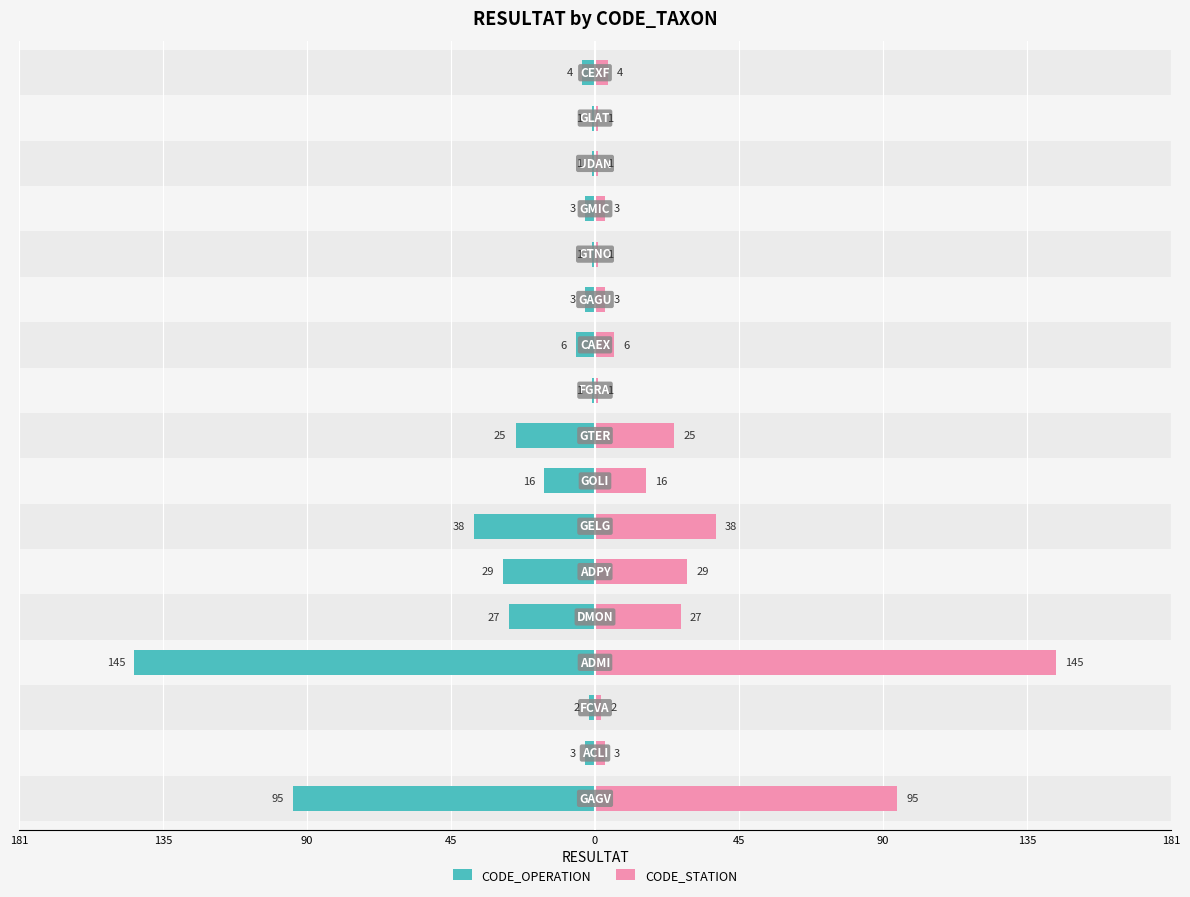

What is the difference between the maximum and minimum values in the CODE_STATION series?

144